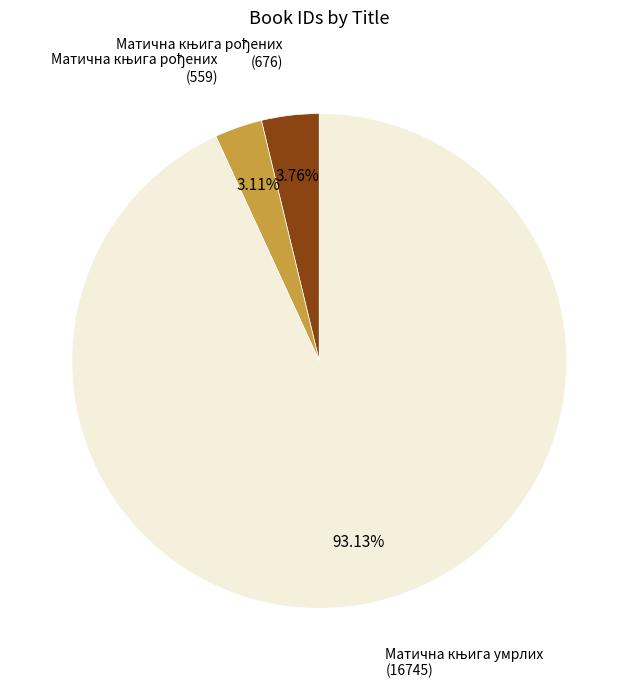

Is there a majority slice in this chart?

Yes